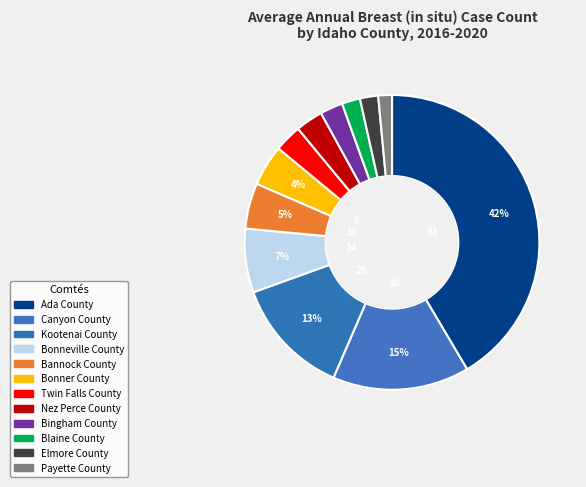

Is there any slice that represents more than half of the pie?

No